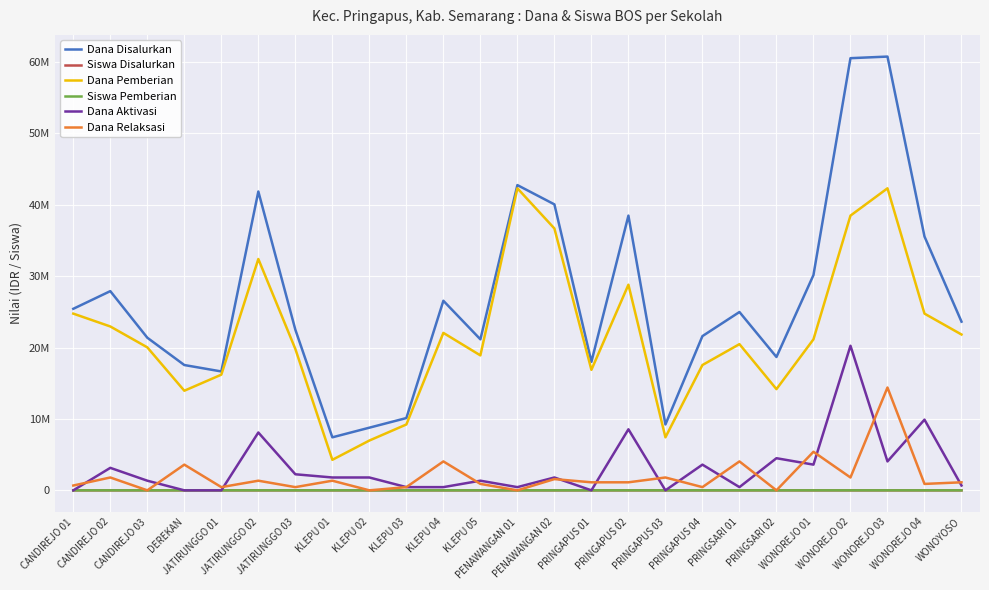

What is the sum of all Siswa Disalurkan values?

1637